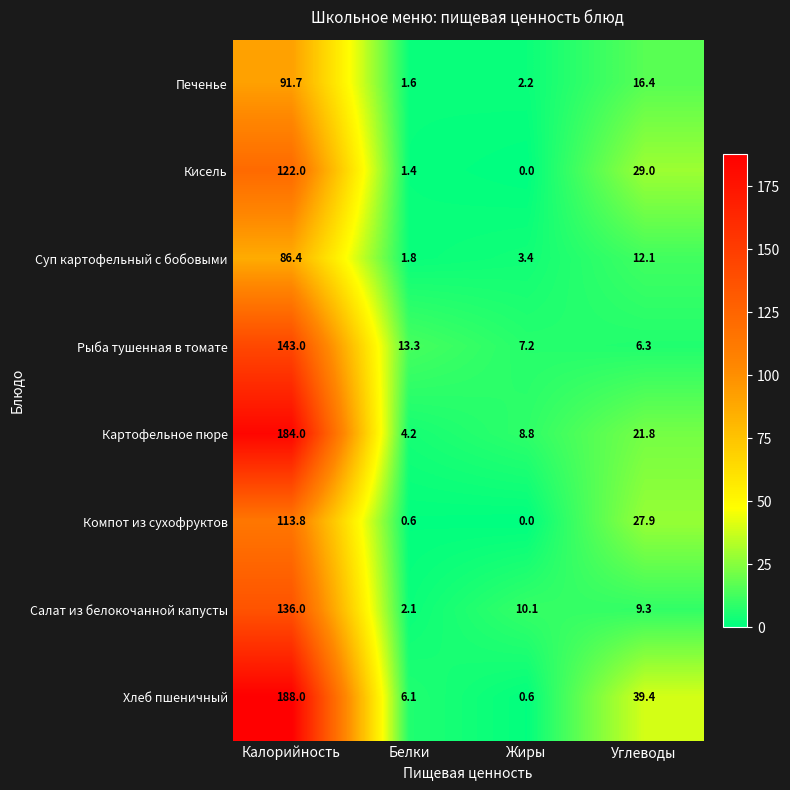

Which series has the widest spread of values?

Хлеб пшеничный